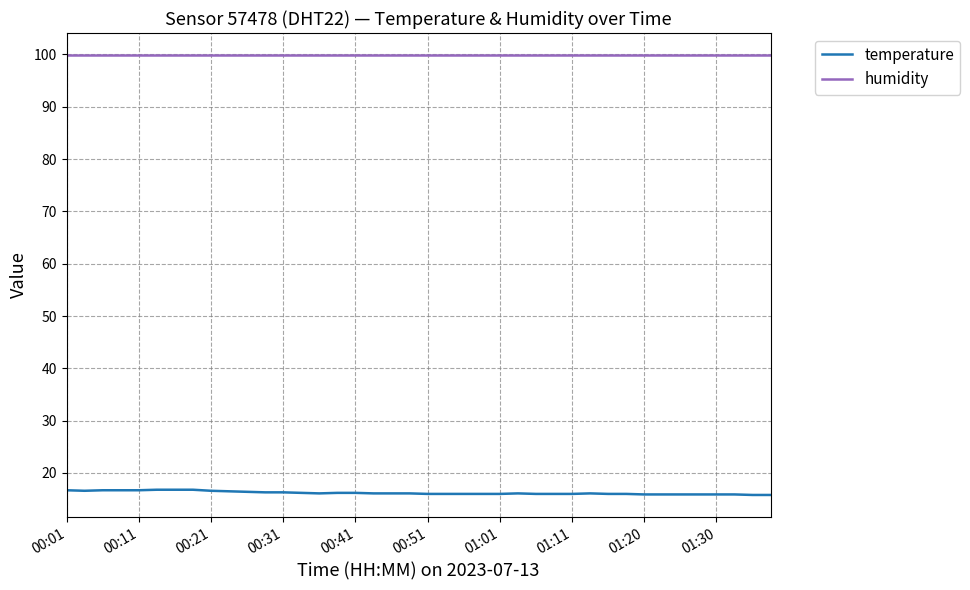

What is the greatest value displayed?

99.9